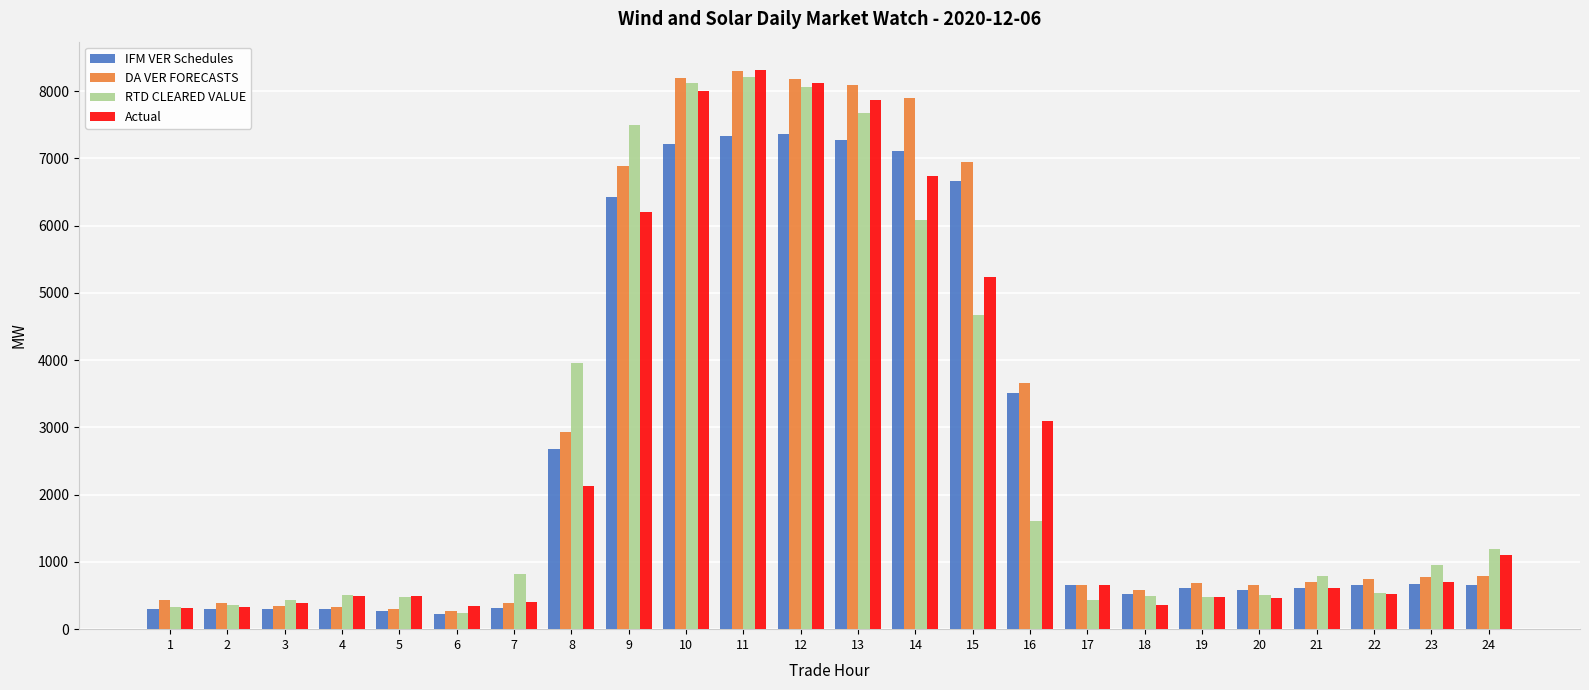

Count the number of categories in the chart.

24